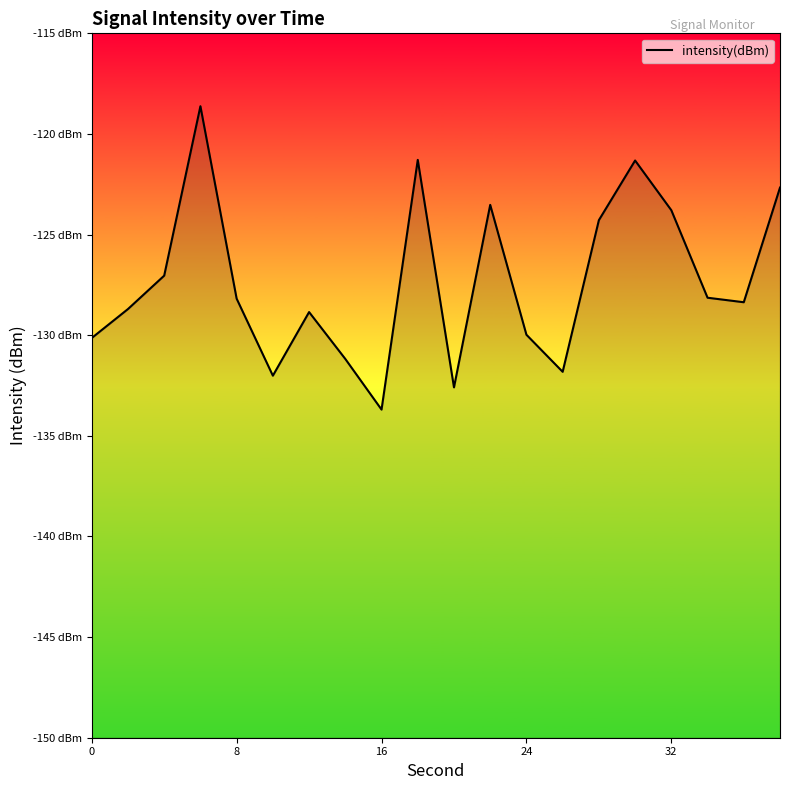

Is it true that the value at 19 is -29.5?

False